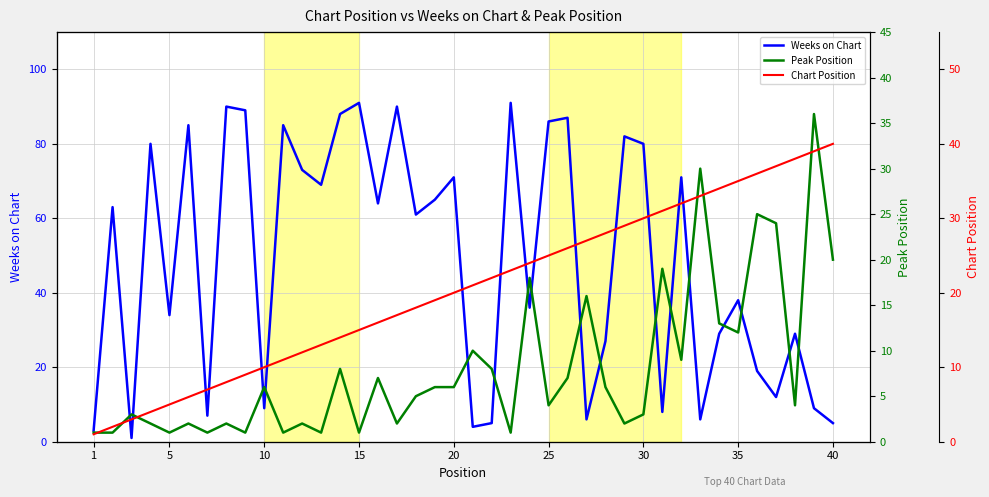

Rank the series by their average value, from lowest to highest.

Peak Position, Chart Position, Weeks on Chart